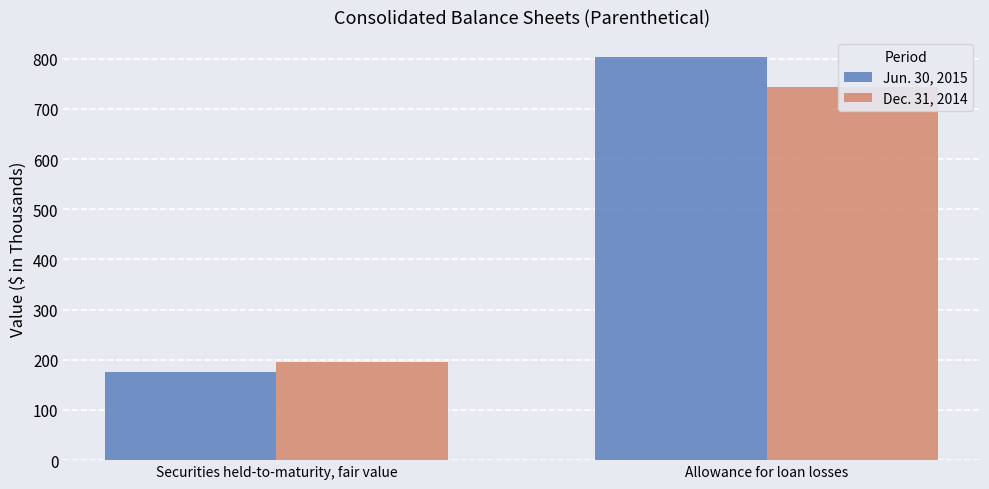

Is the value of Dec. 31, 2014 at Securities held-to-maturity, fair value greater than the value of Jun. 30, 2015 at Securities held-to-maturity, fair value?

Yes